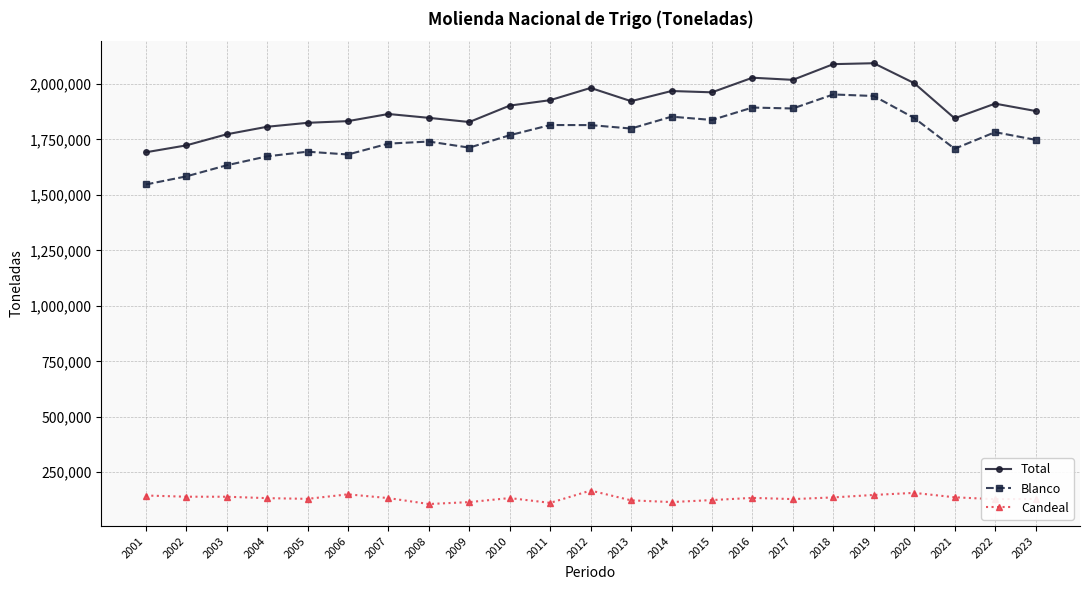

True or false: Candeal has a value of 88988 at 2020.

False